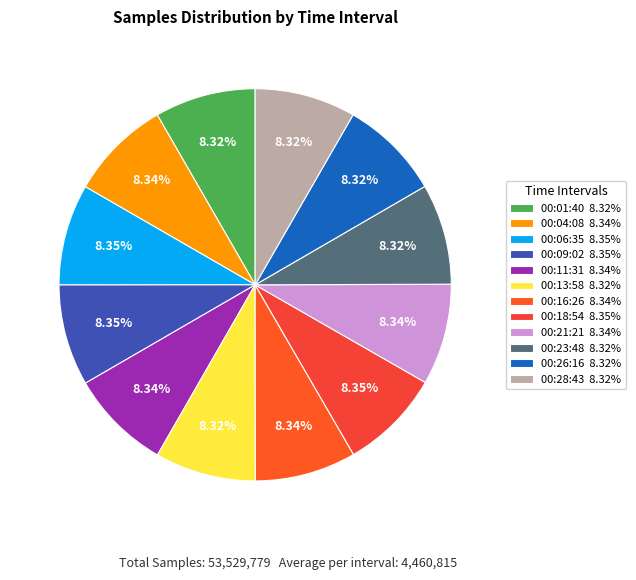

Does 00:01 represent more than half of the total?

No